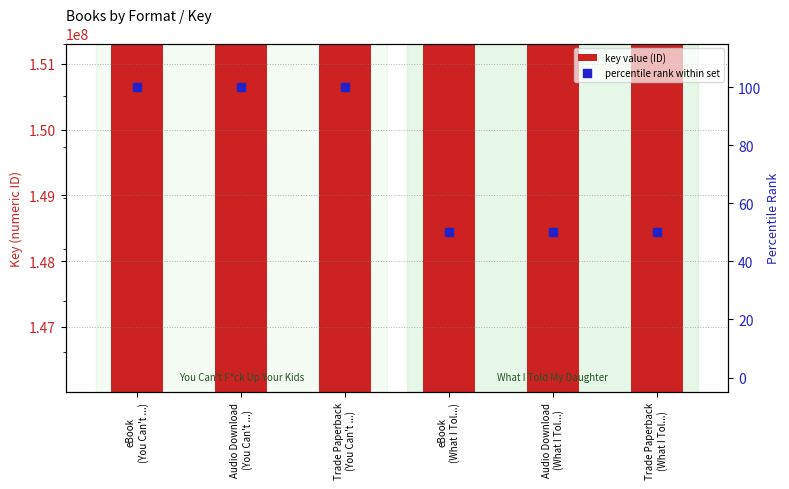

What is the total value across all series at eBook
(You Can't ...)?

150063862